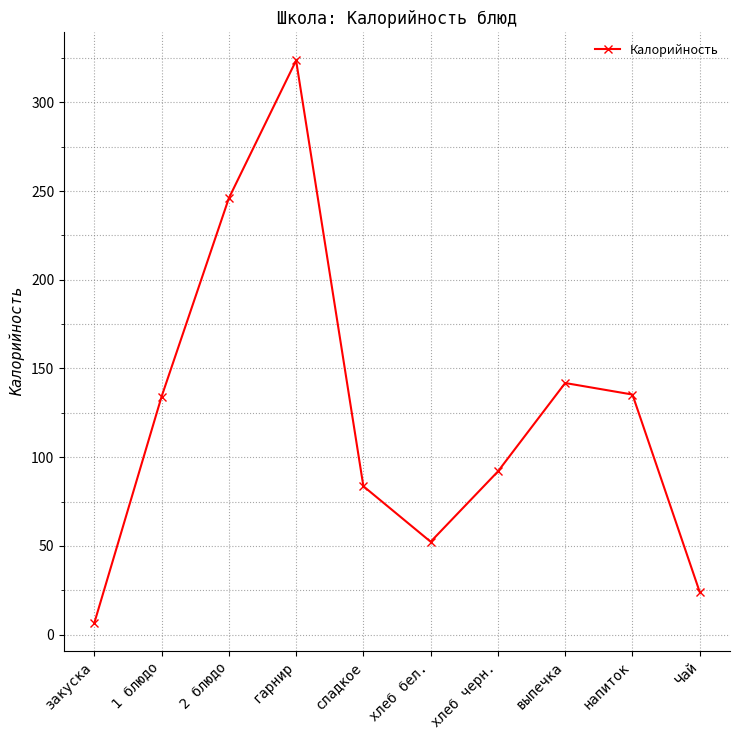

Which has a higher value, хлеб черн. or 1 блюдо?

1 блюдо